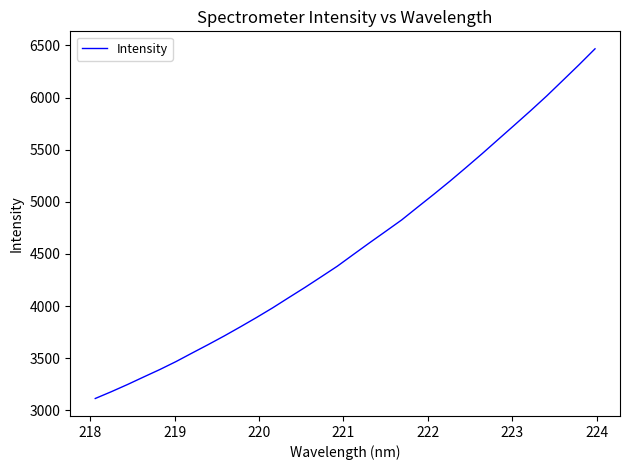

What is the maximum value shown in the chart?

6466.9